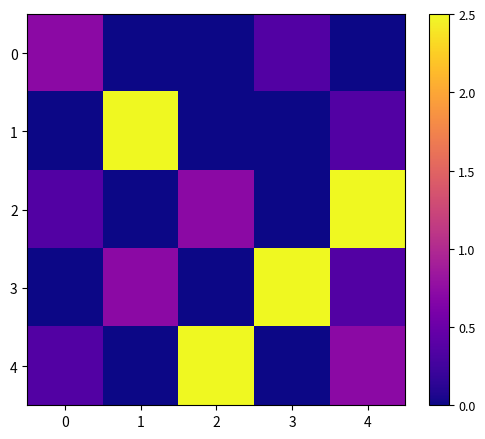

Reading right to left, list all the values displayed in this chart.

0: 4=0.0	3=0.4	2=0.0	1=0.0	0=0.7
1: 4=0.4	3=0.0	2=0.0	1=2.5	0=0.0
2: 4=2.5	3=0.0	2=0.7	1=0.0	0=0.4
3: 4=0.4	3=2.5	2=0.0	1=0.7	0=0.0
4: 4=0.7	3=0.0	2=2.5	1=0.0	0=0.4